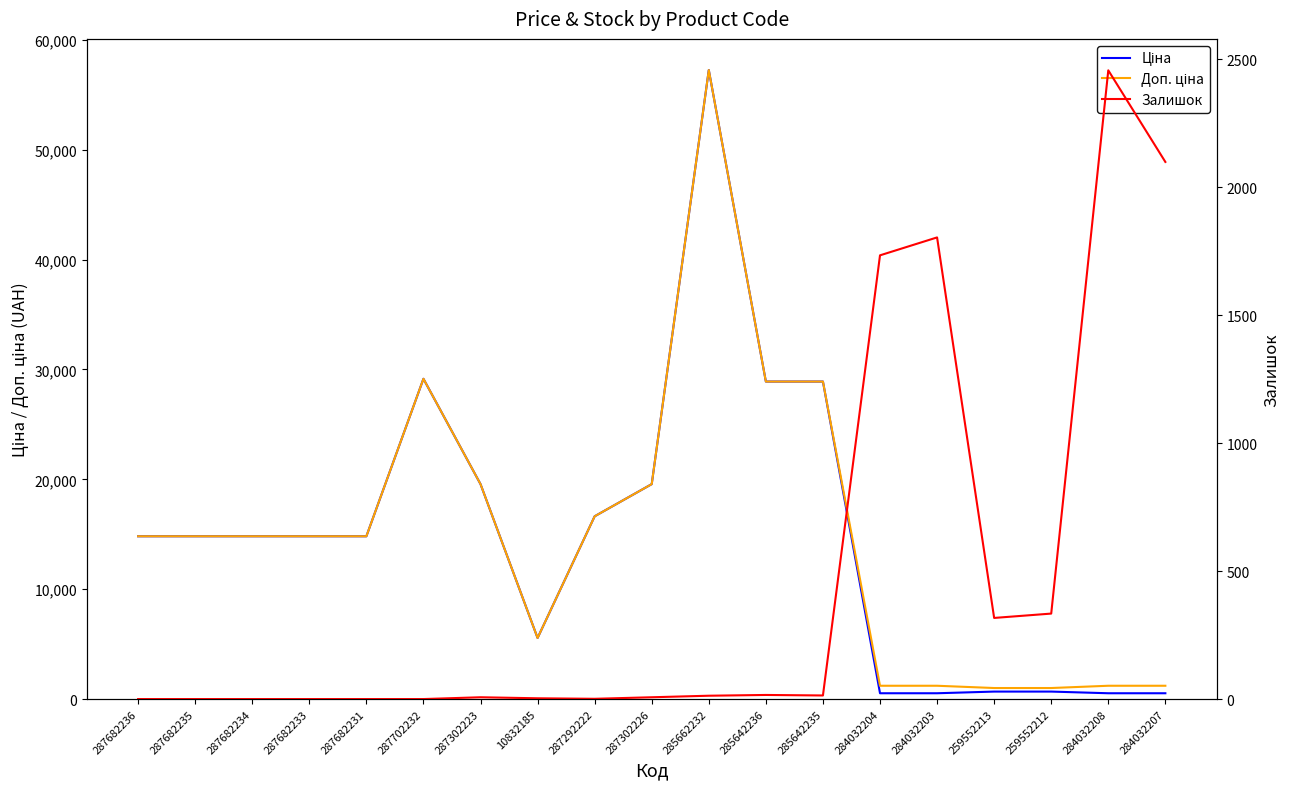

What is the sum of all Ціна values?

283101.1